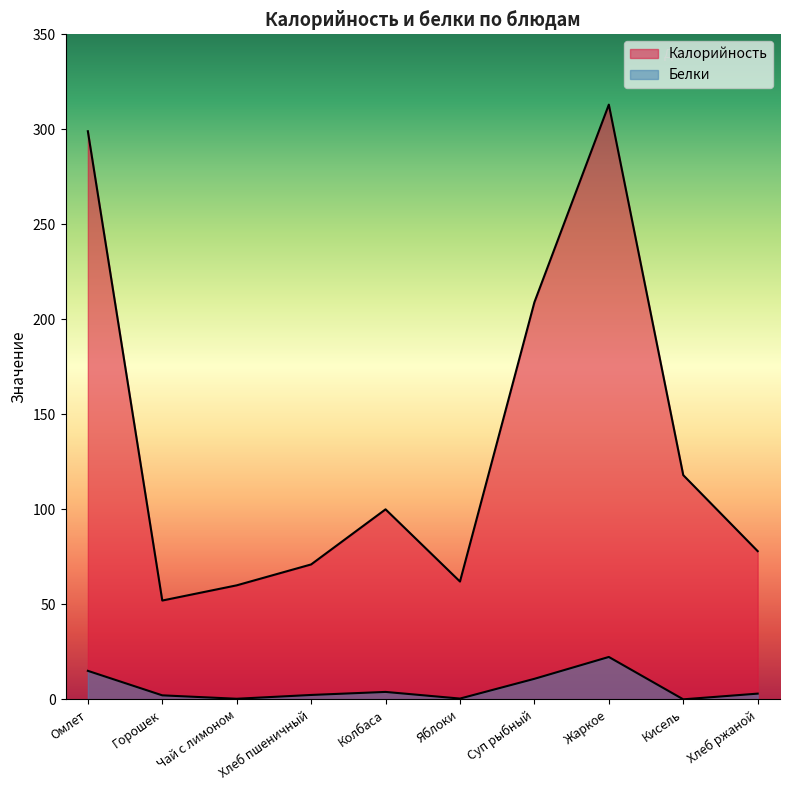

In Белки, how many points are higher than both neighbors (excluding endpoints)?

2